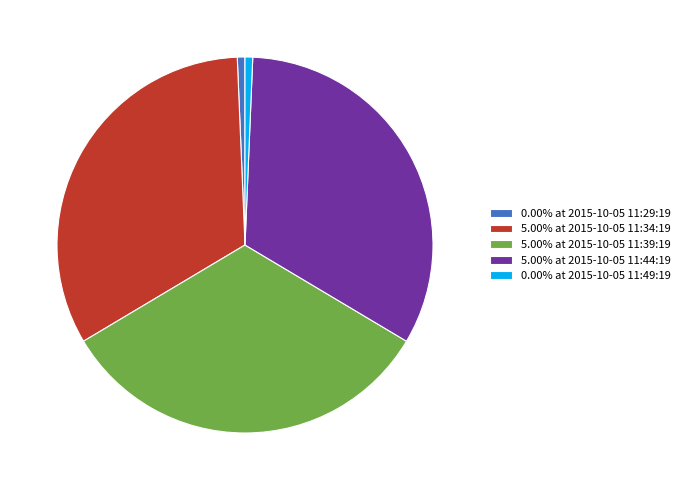

Do 0.00% at 2015-10-05 11:29:19 and 5.00% at 2015-10-05 11:34:19 together represent more than half of the pie?

No